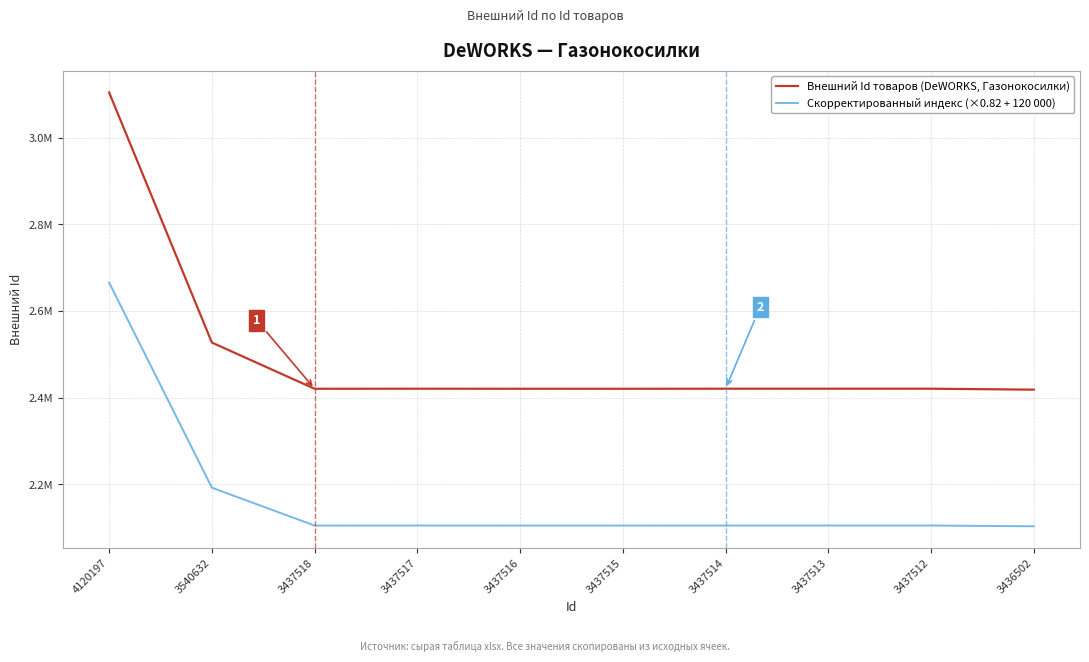

What are all the series names shown in the legend?

Внешний Id товаров (DeWORKS, Газонокосилки), Скорректированный индекс (×0.82 + 120 000)